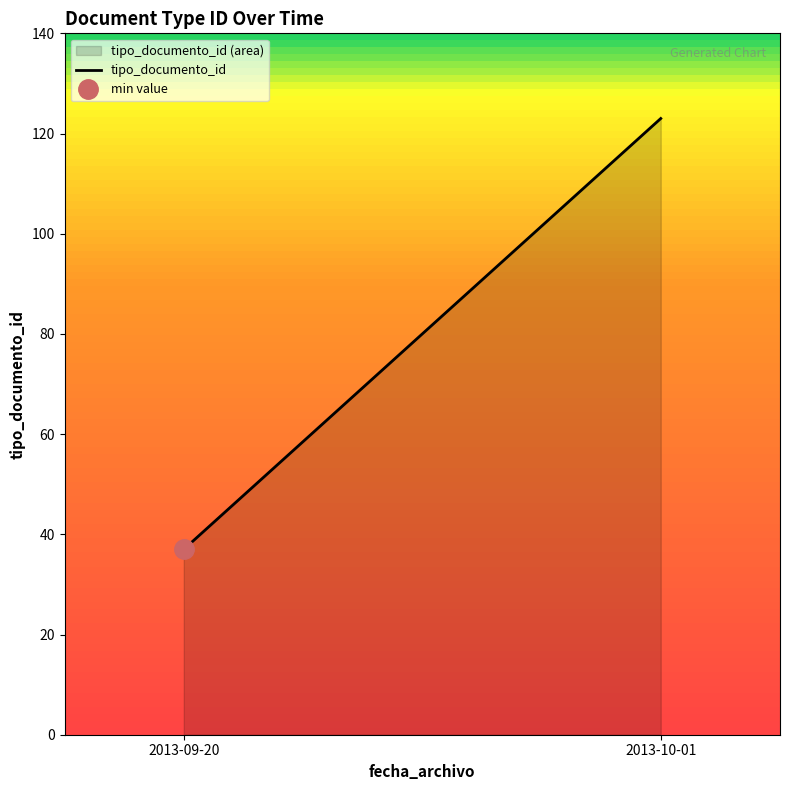

What is the highest value of the tipo_documento_id series?

123.0